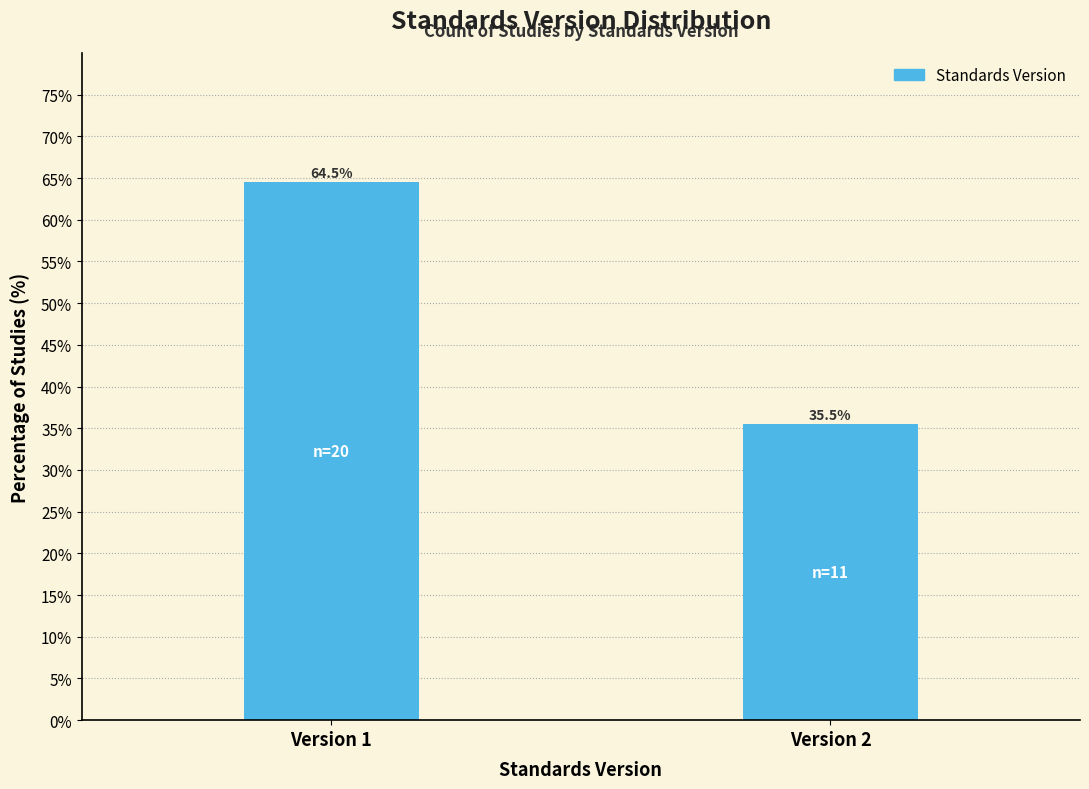

Reading left to right, extract all data points from this chart.

64.5	35.5